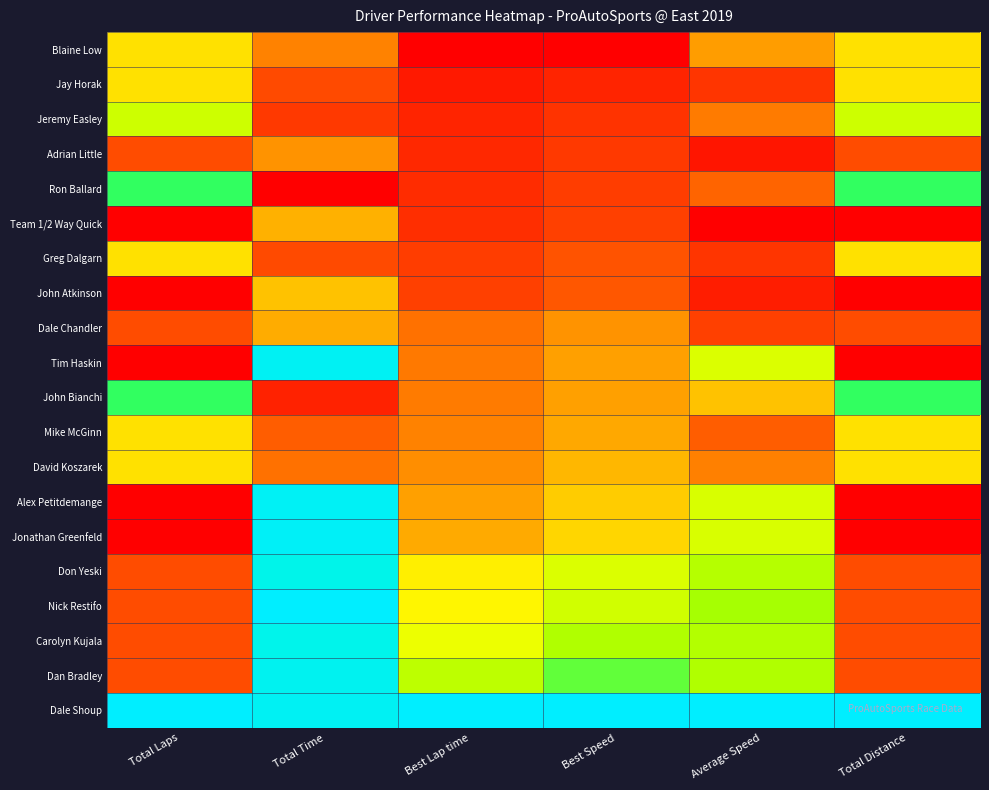

Reading left to right, what are all the values shown in this chart?

Blaine Low: Total Laps=0.4	Total Time=0.2	Best Lap time=0.0	Best Speed=0.0	Average Speed=0.3	Total Distance=0.4
Jay Horak: Total Laps=0.4	Total Time=0.1	Best Lap time=0.1	Best Speed=0.1	Average Speed=0.1	Total Distance=0.4
Jeremy Easley: Total Laps=0.6	Total Time=0.1	Best Lap time=0.1	Best Speed=0.1	Average Speed=0.2	Total Distance=0.6
Adrian Little: Total Laps=0.1	Total Time=0.3	Best Lap time=0.1	Best Speed=0.1	Average Speed=0.0	Total Distance=0.1
Ron Ballard: Total Laps=0.7	Total Time=0.0	Best Lap time=0.1	Best Speed=0.1	Average Speed=0.2	Total Distance=0.7
Team 1/2 Way Quick: Total Laps=0.0	Total Time=0.3	Best Lap time=0.1	Best Speed=0.1	Average Speed=0.0	Total Distance=0.0
Greg Dalgarn: Total Laps=0.4	Total Time=0.1	Best Lap time=0.1	Best Speed=0.2	Average Speed=0.1	Total Distance=0.4
John Atkinson: Total Laps=0.0	Total Time=0.4	Best Lap time=0.1	Best Speed=0.2	Average Speed=0.1	Total Distance=0.0
Dale Chandler: Total Laps=0.1	Total Time=0.3	Best Lap time=0.2	Best Speed=0.3	Average Speed=0.1	Total Distance=0.1
Tim Haskin: Total Laps=0.0	Total Time=1.0	Best Lap time=0.2	Best Speed=0.3	Average Speed=0.6	Total Distance=0.0
John Bianchi: Total Laps=0.7	Total Time=0.1	Best Lap time=0.2	Best Speed=0.3	Average Speed=0.4	Total Distance=0.7
Mike McGinn: Total Laps=0.4	Total Time=0.2	Best Lap time=0.2	Best Speed=0.3	Average Speed=0.2	Total Distance=0.4
David Koszarek: Total Laps=0.4	Total Time=0.2	Best Lap time=0.3	Best Speed=0.3	Average Speed=0.2	Total Distance=0.4
Alex Petitdemange: Total Laps=0.0	Total Time=1.0	Best Lap time=0.3	Best Speed=0.4	Average Speed=0.6	Total Distance=0.0
Jonathan Greenfeld: Total Laps=0.0	Total Time=1.0	Best Lap time=0.3	Best Speed=0.4	Average Speed=0.6	Total Distance=0.0
Don Yeski: Total Laps=0.1	Total Time=0.9	Best Lap time=0.5	Best Speed=0.6	Average Speed=0.6	Total Distance=0.1
Nick Restifo: Total Laps=0.1	Total Time=1.0	Best Lap time=0.5	Best Speed=0.6	Average Speed=0.6	Total Distance=0.1
Carolyn Kujala: Total Laps=0.1	Total Time=1.0	Best Lap time=0.5	Best Speed=0.6	Average Speed=0.6	Total Distance=0.1
Dan Bradley: Total Laps=0.1	Total Time=1.0	Best Lap time=0.6	Best Speed=0.7	Average Speed=0.6	Total Distance=0.1
Dale Shoup: Total Laps=1.0	Total Time=1.0	Best Lap time=1.0	Best Speed=1.0	Average Speed=1.0	Total Distance=1.0